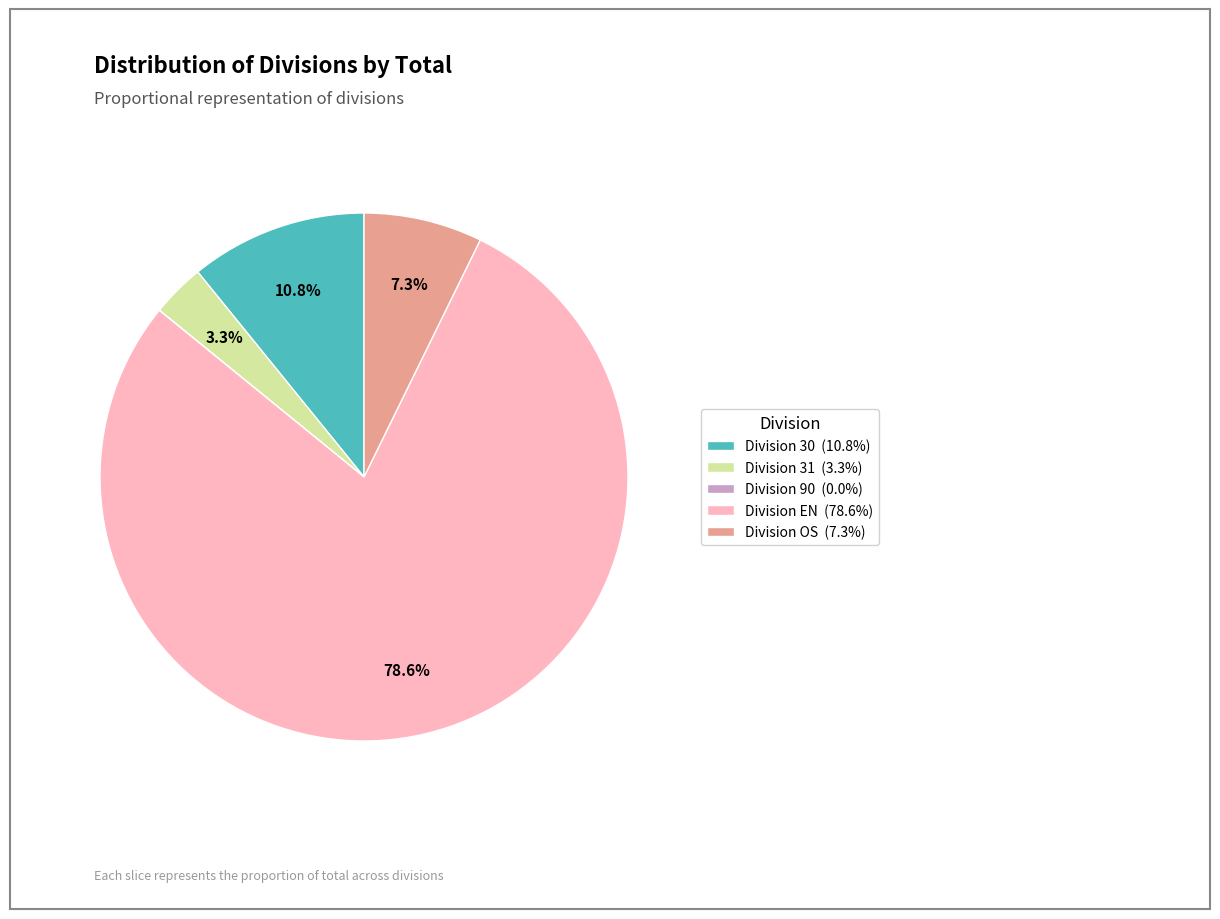

Is there a majority slice in this chart?

Yes